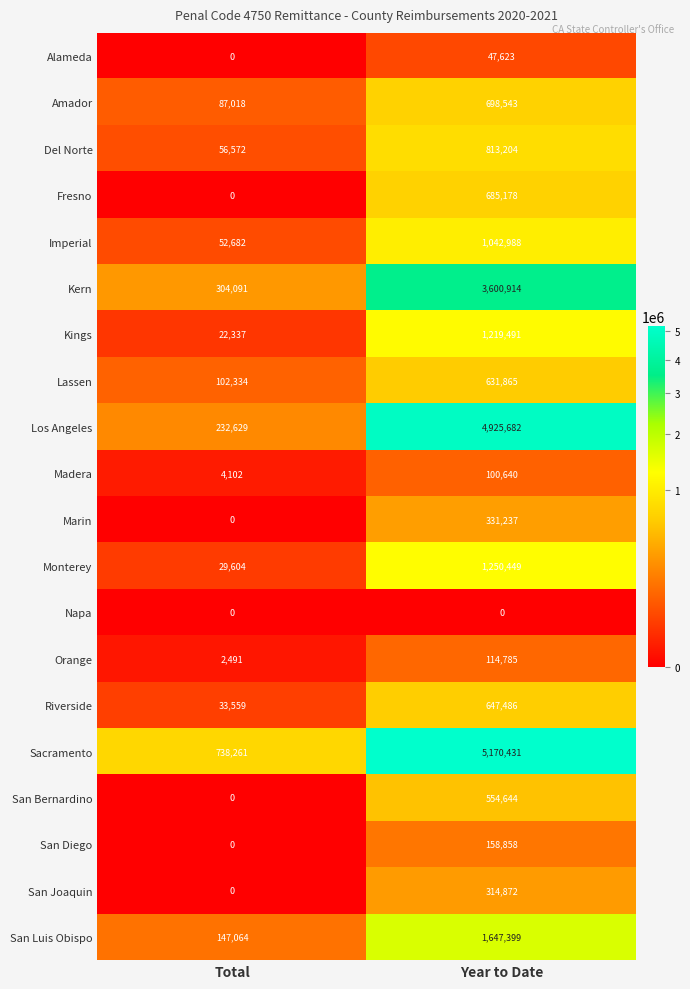

Between Total and Year to Date, which series saw the biggest shift?

Los Angeles